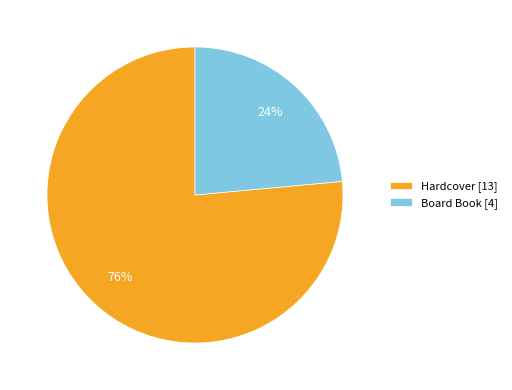

To the nearest percent, what percentage of the pie is Board Book?

24%